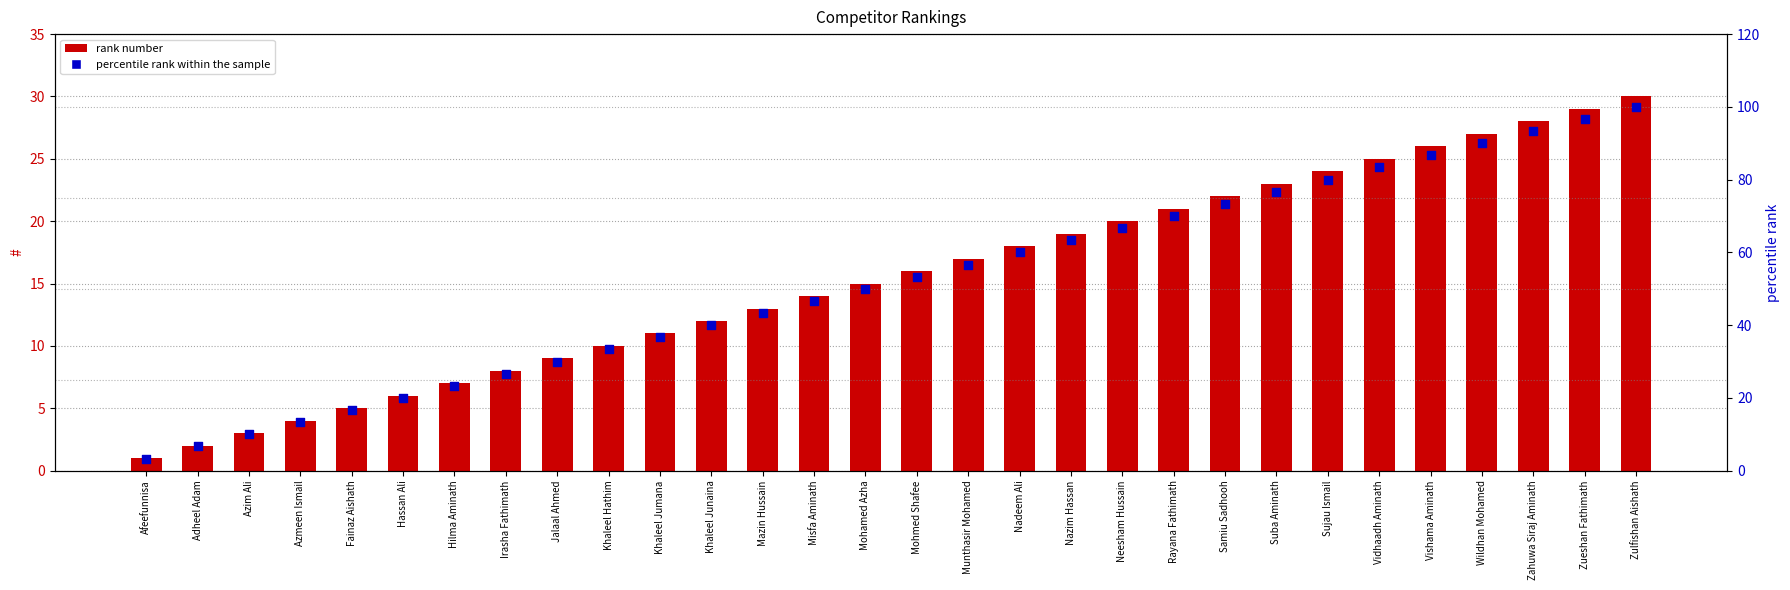

Which series contains the highest Y value?

percentile rank within the sample